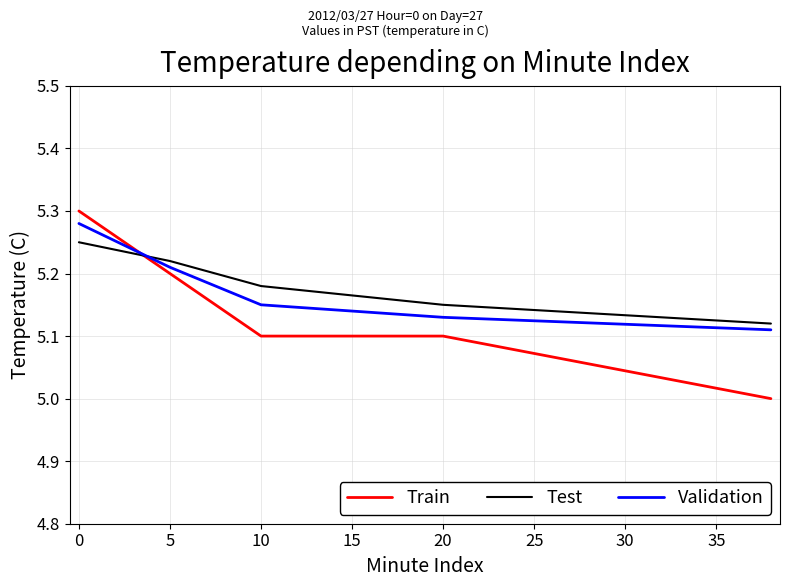

What is the smallest value displayed?

5.0